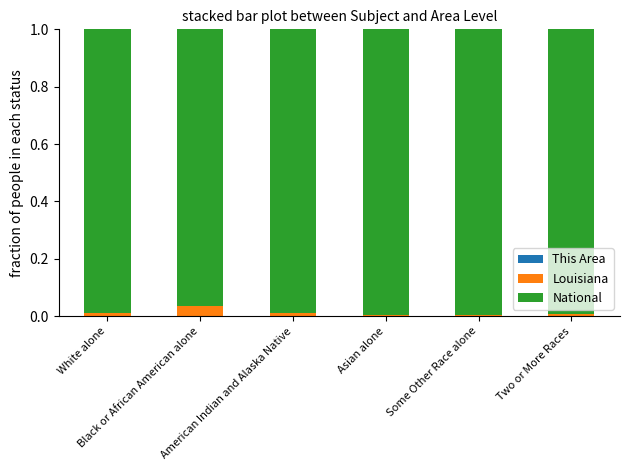

How many National values are between 0 and 1?

6